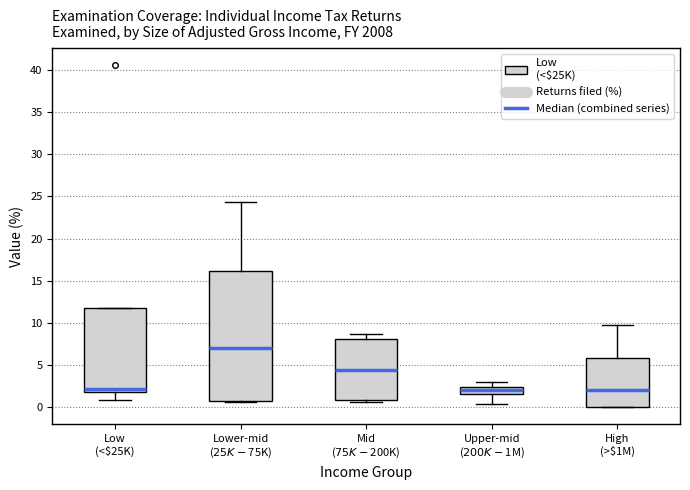

Reading left to right, transcribe this box plot: for each box, give where its median line is, the range the box spans, and where its two whiskers end, as read against the y-axis. The values are not printed on the chart, so give them approximately, as read against the axis.

Low (<$25K): median 2.0 (just above the box's lower edge), box 2.0 to 11.5, whiskers 1.0 to 11.5
Lower-mid ($25K-$75K): median 7.0, box 0.5 to 16.0, whiskers 0.5 to 24.5
Mid ($75K-$200K): median 4.5, box 1.0 to 8.0, whiskers 0.5 to 8.5
Upper-mid ($200K-$1M): median 2.0, box 1.5 to 2.5, whiskers 0.5 to 3.0
High (>$1M): median 2.0, box 0.0 to 6.0, whiskers 0.0 to 10.0